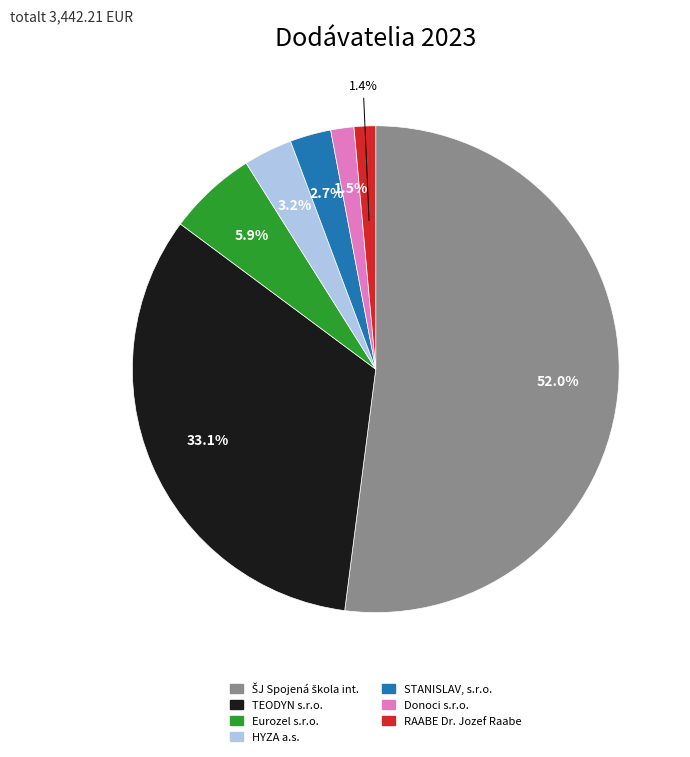

To the nearest percent, what is the average slice percentage?

14%